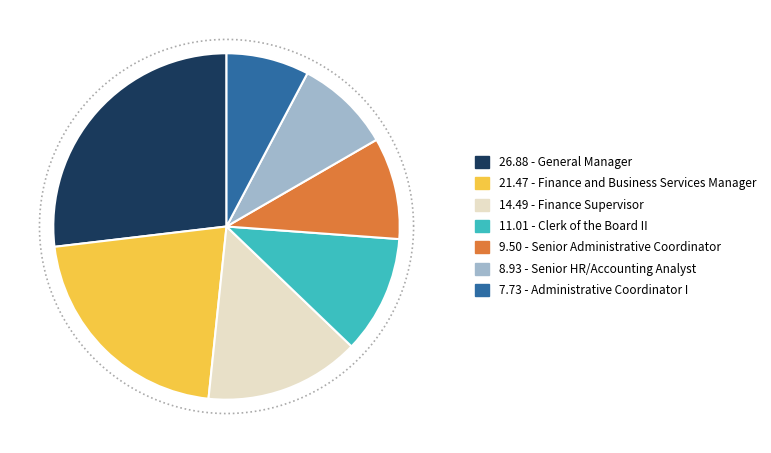

To the nearest percent, what is the average slice percentage?

14%